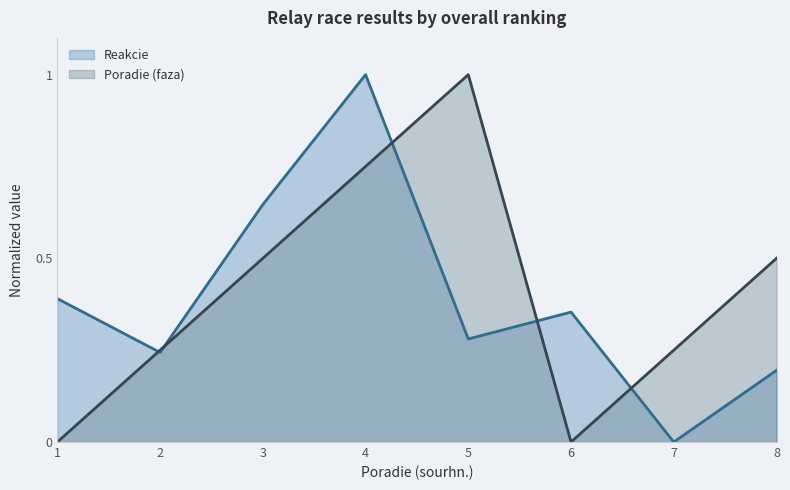

Is it true that Poradie (faza) equals 0.4 at 7?

False